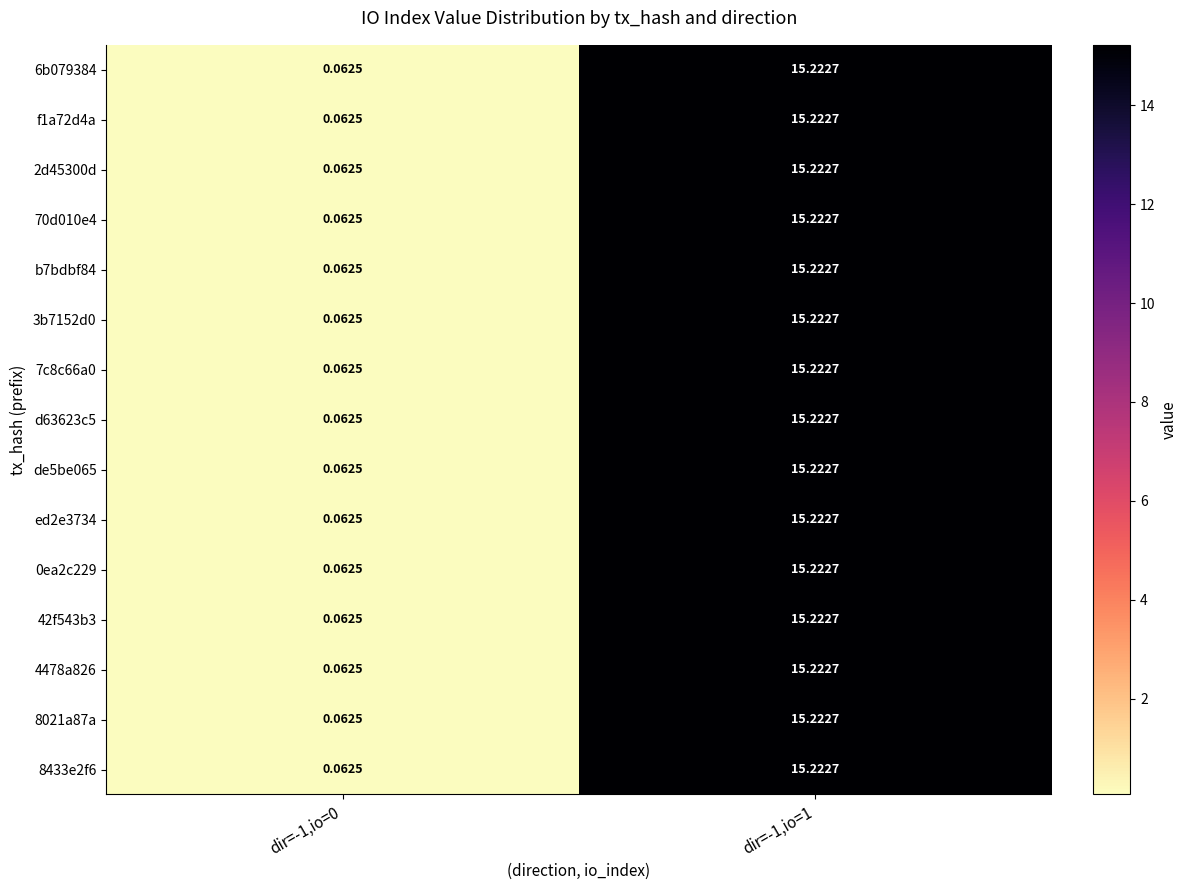

Is the value of 3b7152d0 at dir=-1,io=0 greater than the value of b7bdbf84 at dir=-1,io=1?

No